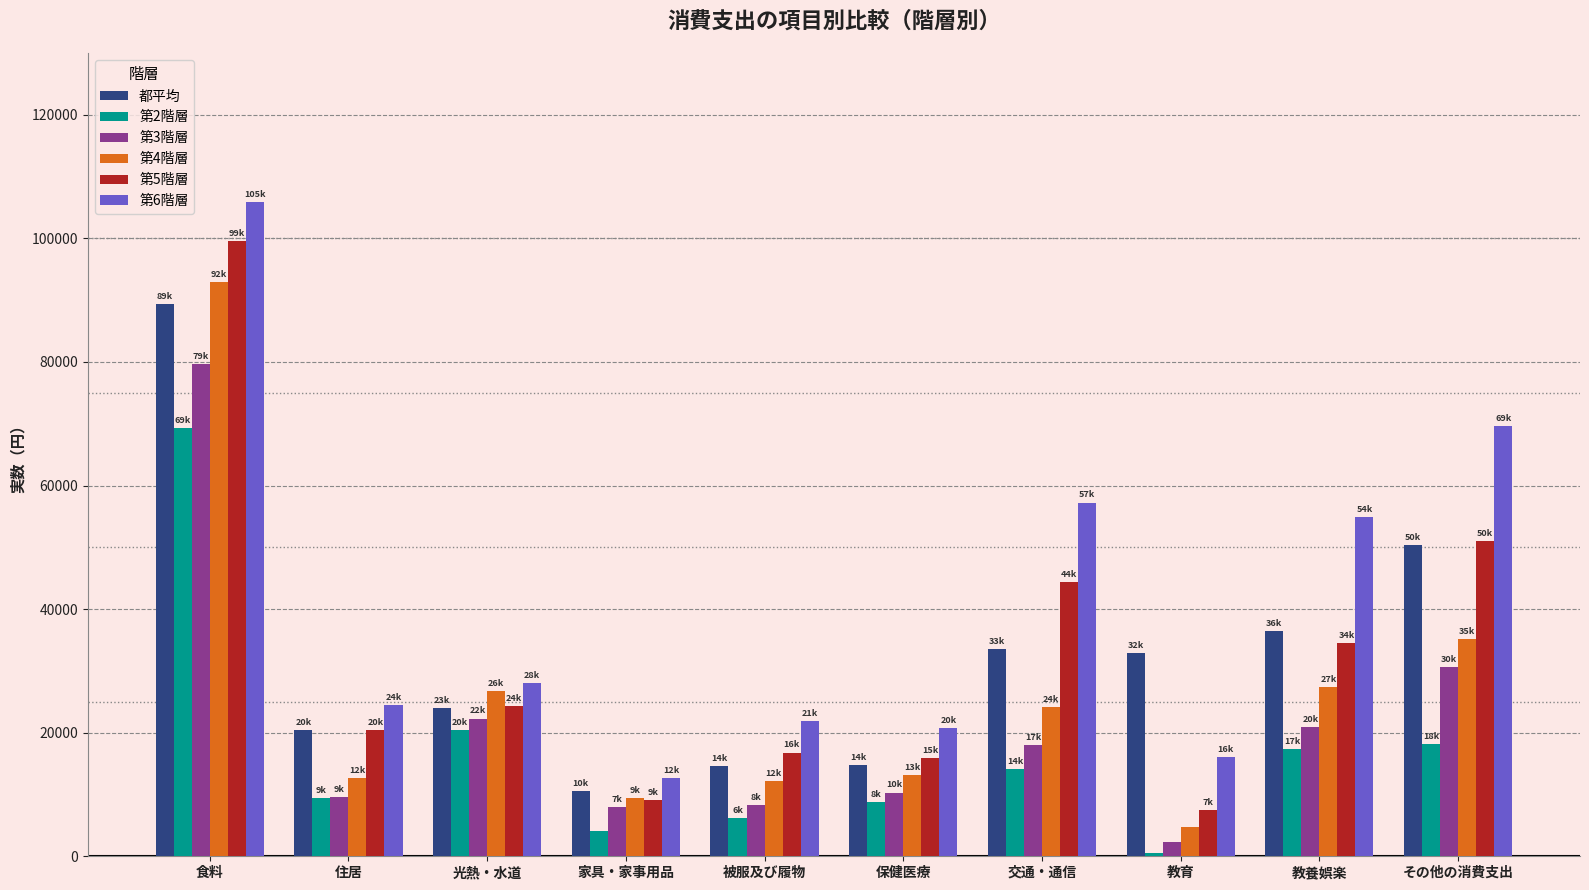

What is the value of the 第3階層 bar at the 8th from the left?

2286